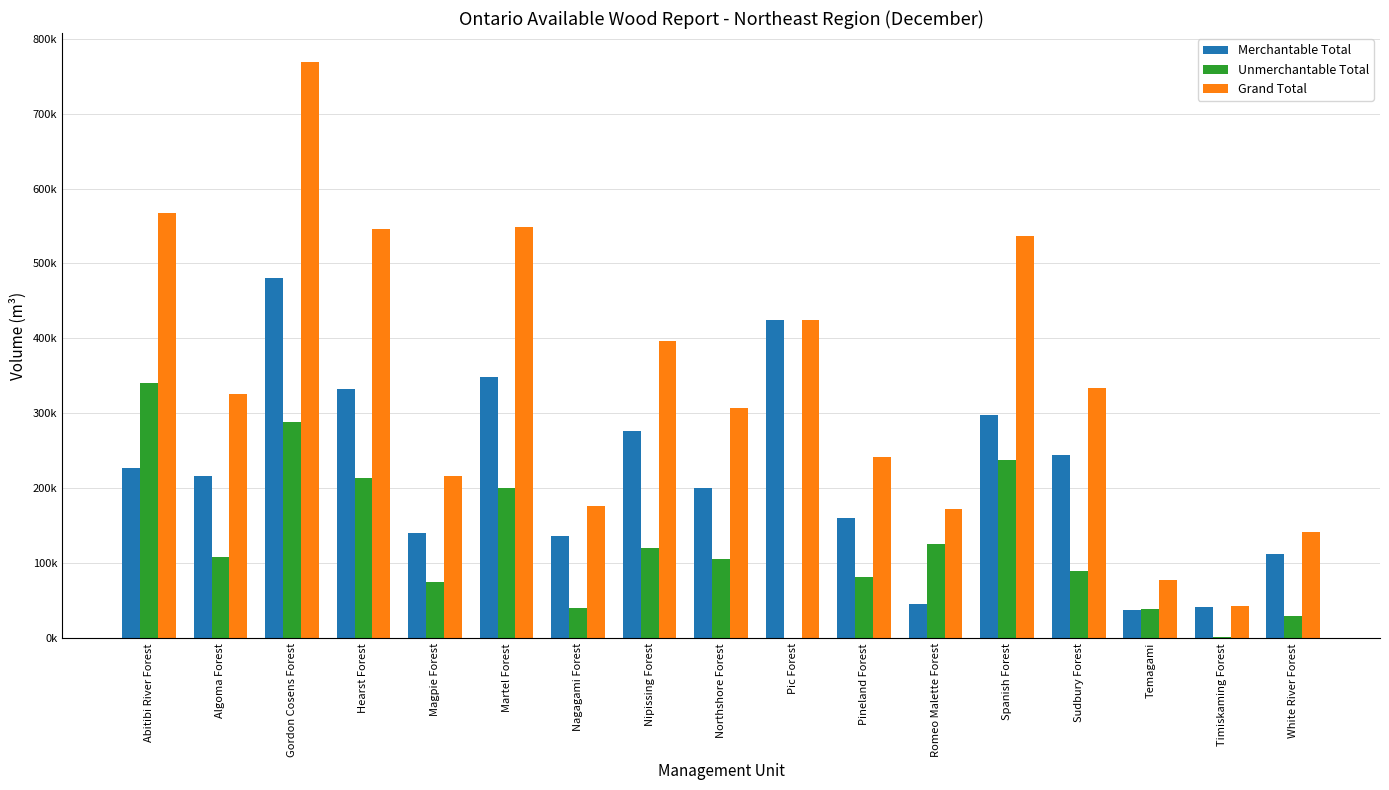

What are all the series names shown in the legend?

Merchantable Total, Unmerchantable Total, Grand Total